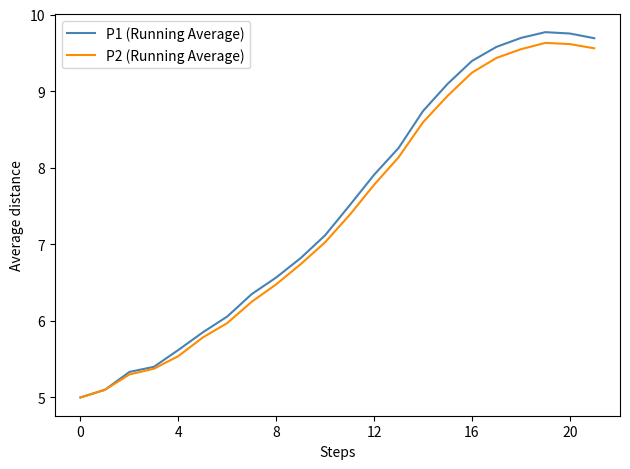

Which series has the widest spread of values?

P1 (Running Average)